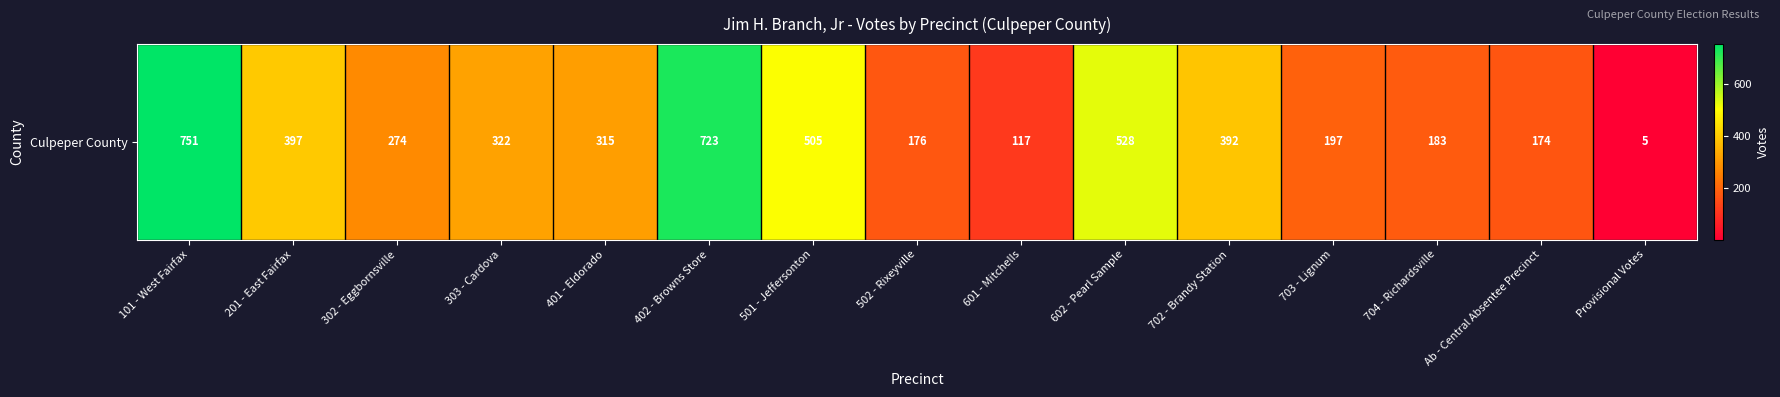

What is the sum of the values at 501 - Jeffersonton and 601 - Mitchells?

622